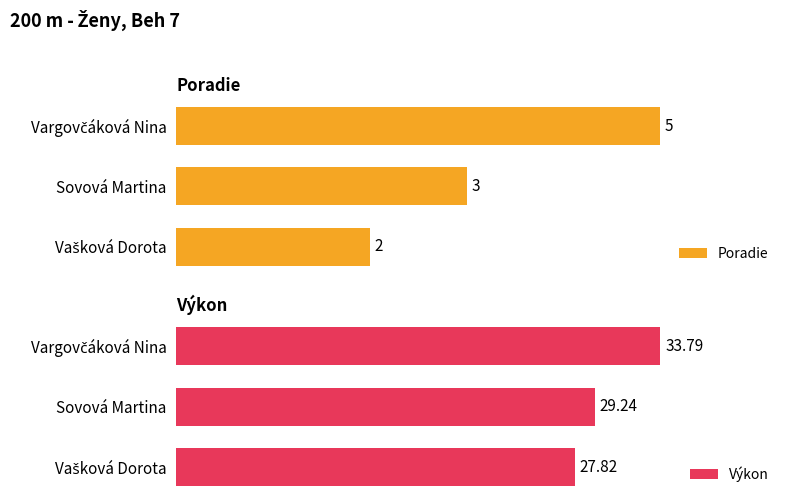

What is the highest value of the Poradie series?

5.0